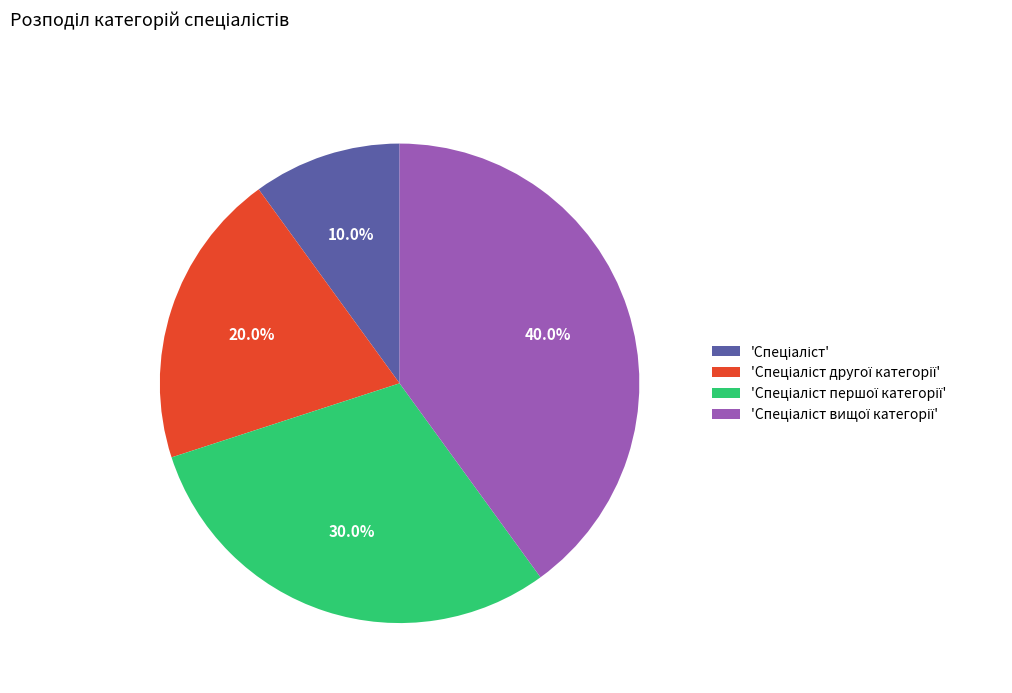

Is there a majority slice in this chart?

No